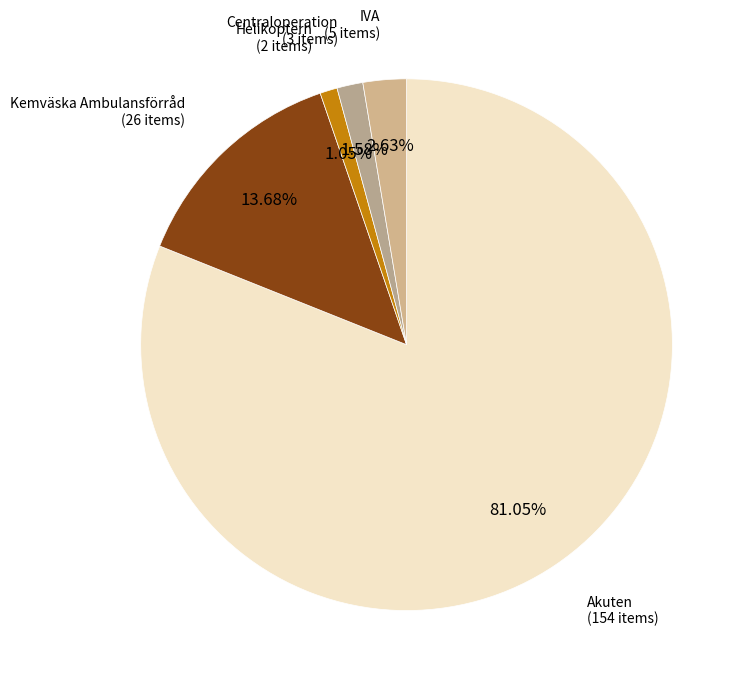

Count the number of slices in the pie.

5